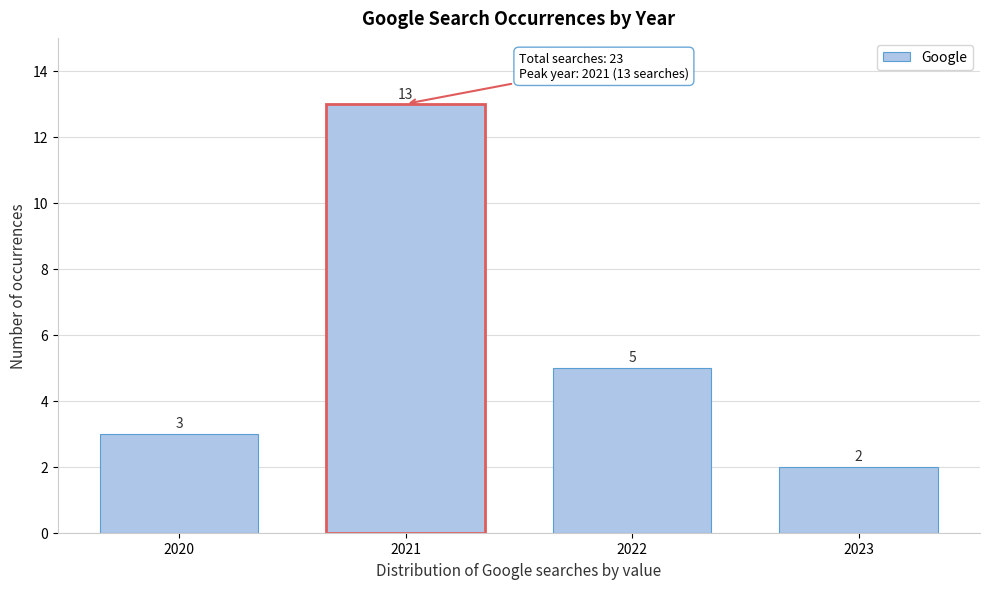

Reading left to right, extract all data points from this chart.

3	13	5	2